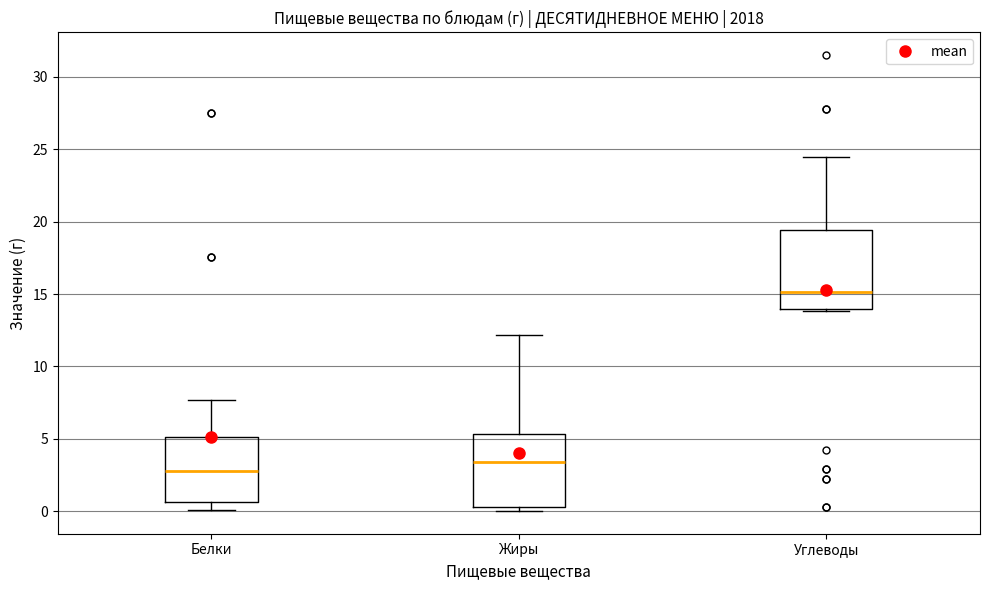

Which box's median line is the lowest?

Белки